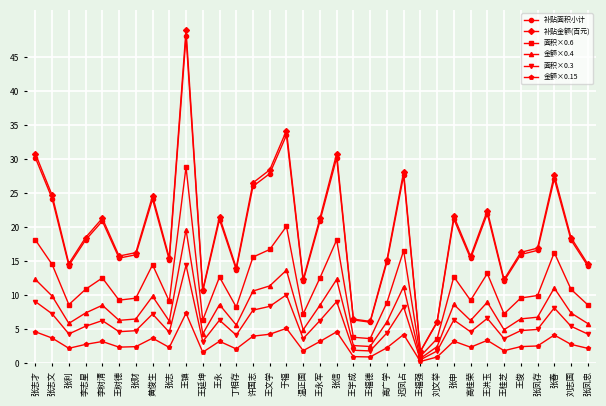

Rank the series by their maximum value, from lowest to highest.

金额×0.15, 面积×0.3, 金额×0.4, 面积×0.6, 补贴面积小计, 补贴金额(百元)